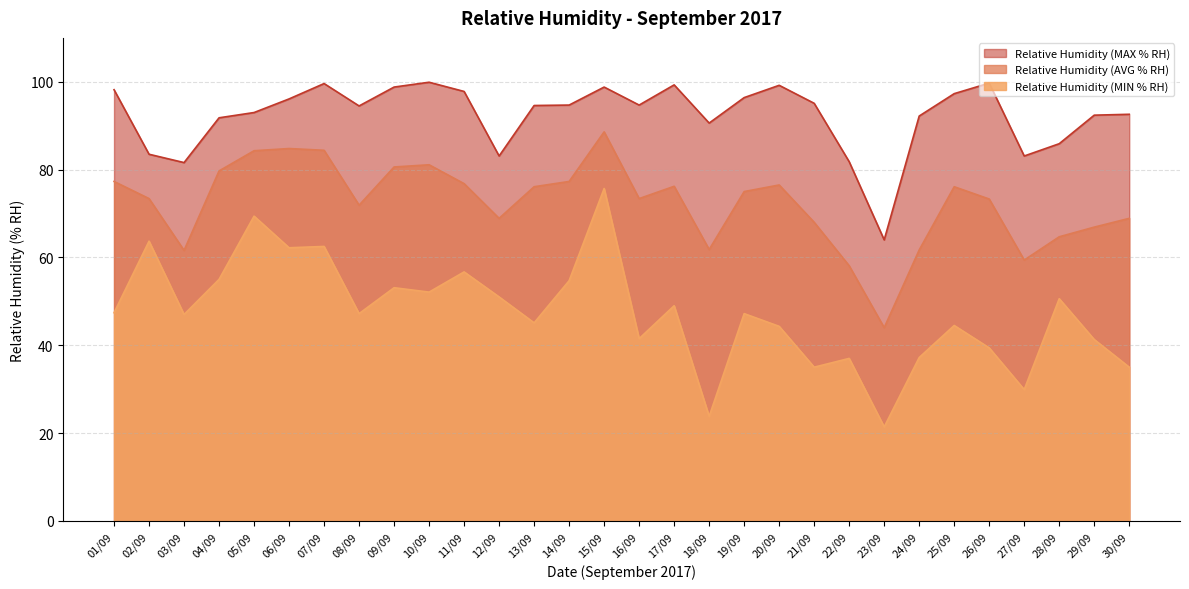

At which label does Relative Humidity (MIN % RH) first exceed 47?

01/09